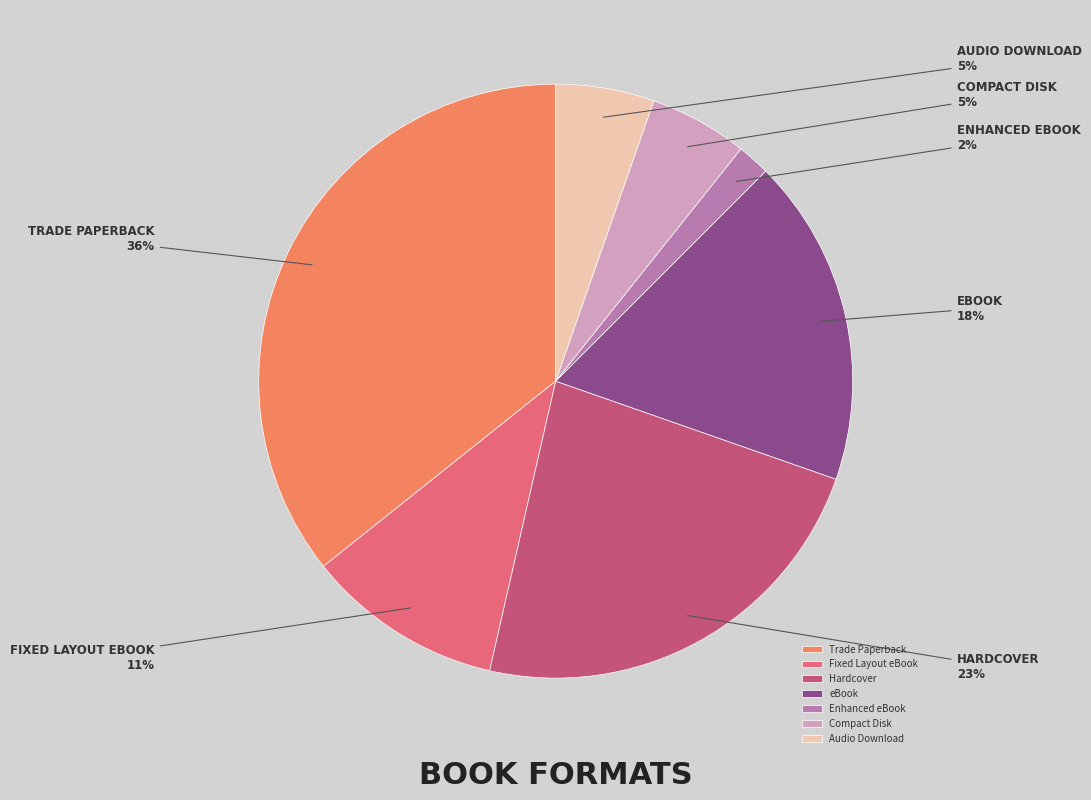

Is eBook the majority of the pie?

No